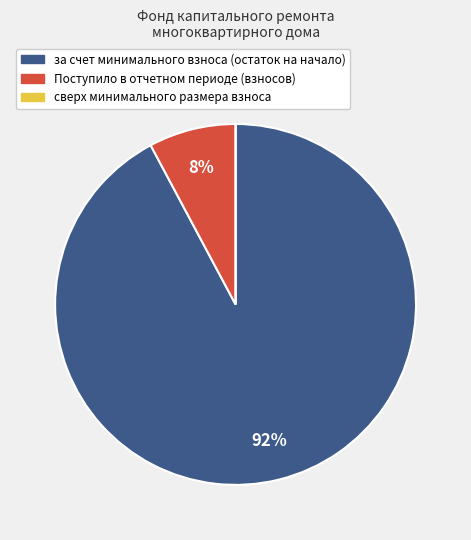

What is the largest slice in the pie chart?

за счет минимального взноса (остаток на начало)